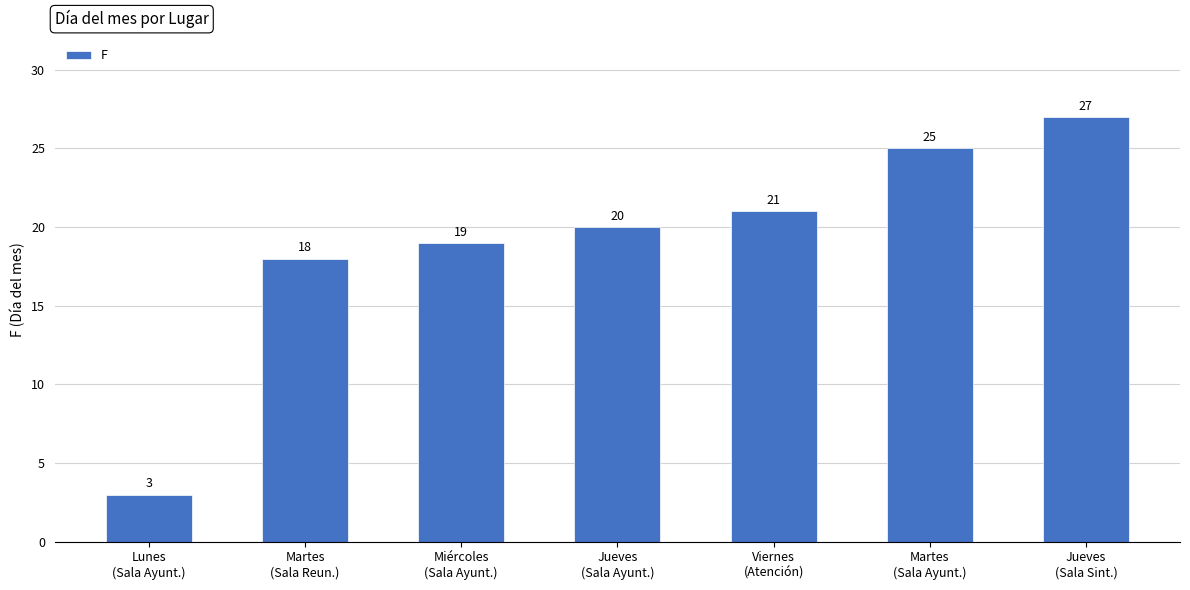

Rank the categories by value from highest to lowest.

Jueves
(Sala Sint.), Martes
(Sala Ayunt.), Viernes
(Atención), Jueves
(Sala Ayunt.), Miércoles
(Sala Ayunt.), Martes
(Sala Reun.), Lunes
(Sala Ayunt.)